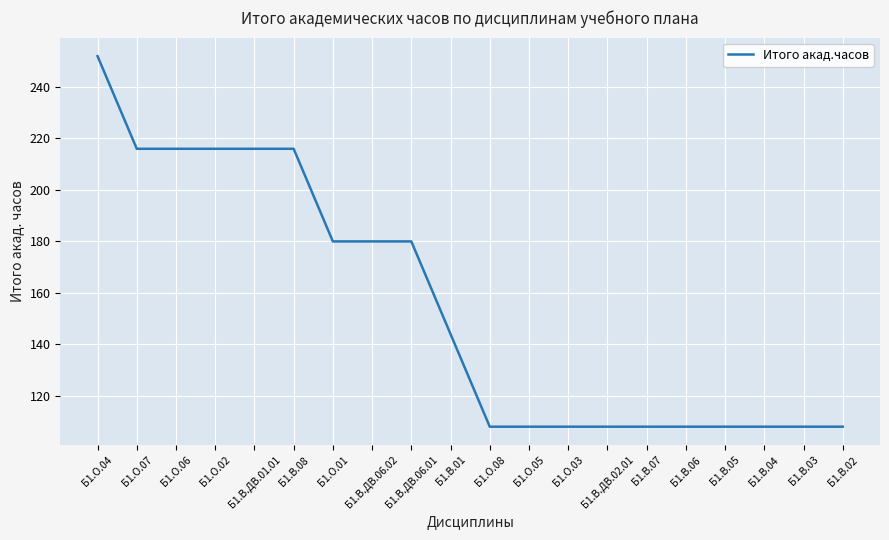

At which category does the chart reach its peak across all series?

Б1.О.04